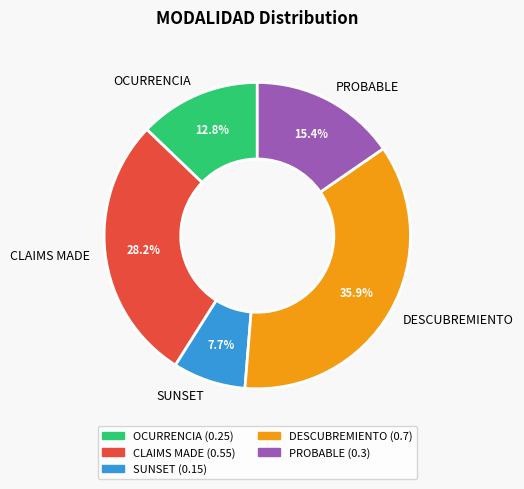

Is there a majority slice in this chart?

No